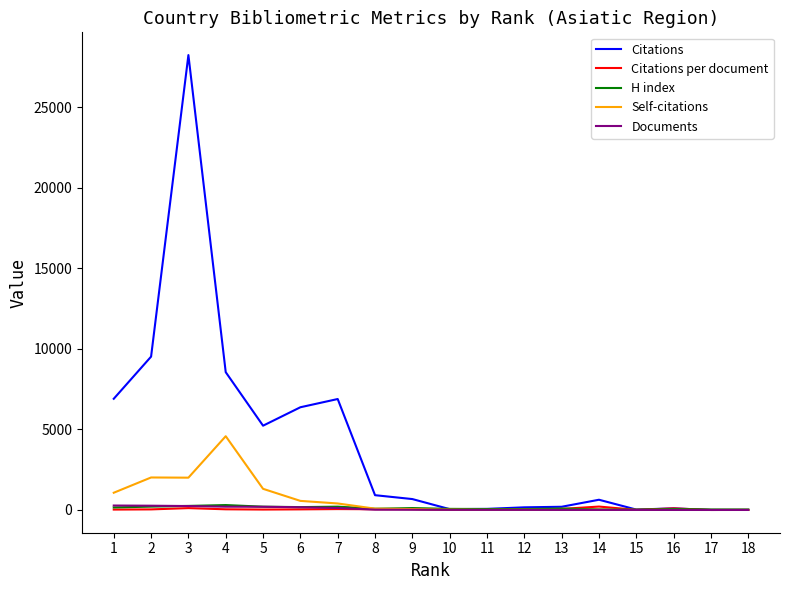

Is this an area chart (filled region under the line)?

No